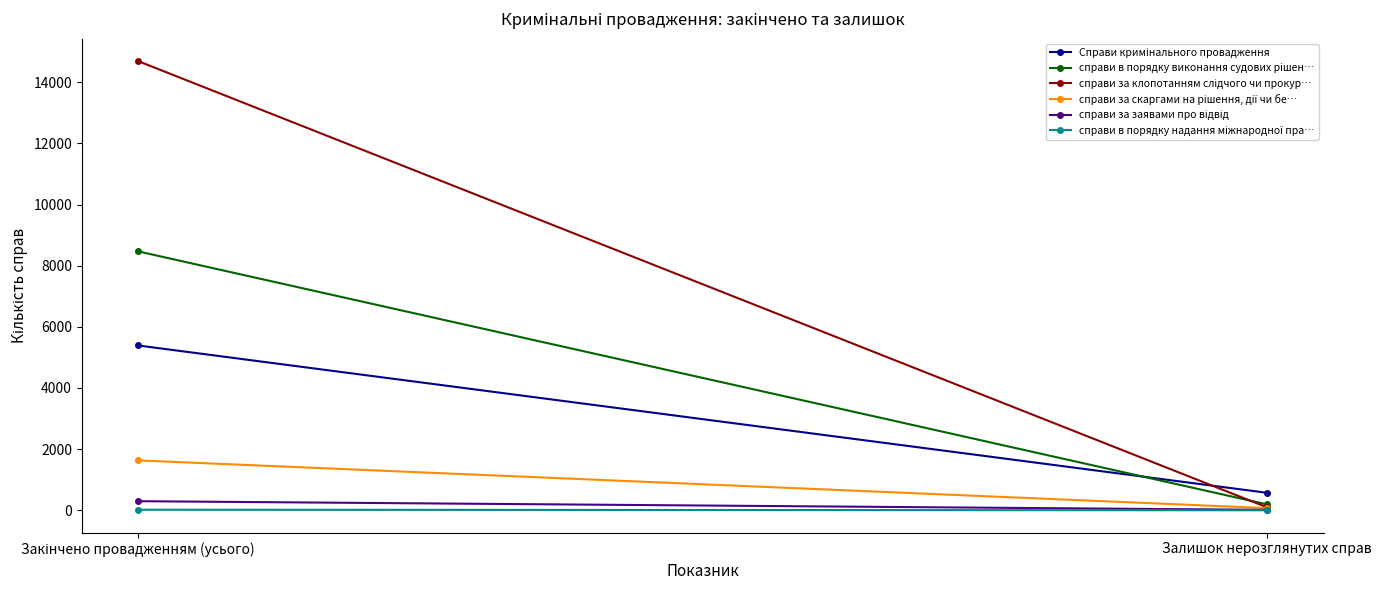

Which series has the largest range (max minus min)?

справи за клопотанням слідчого чи прокур…